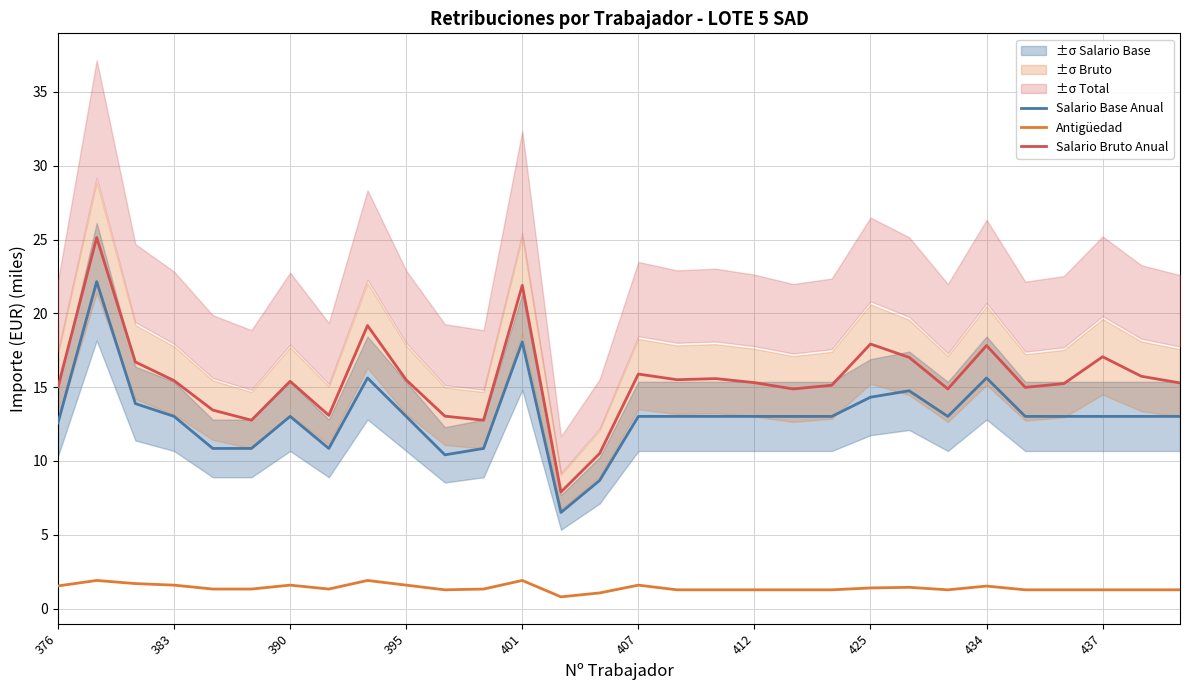

True or false: Salario Bruto Anual and Antigüedad cross at least once.

False